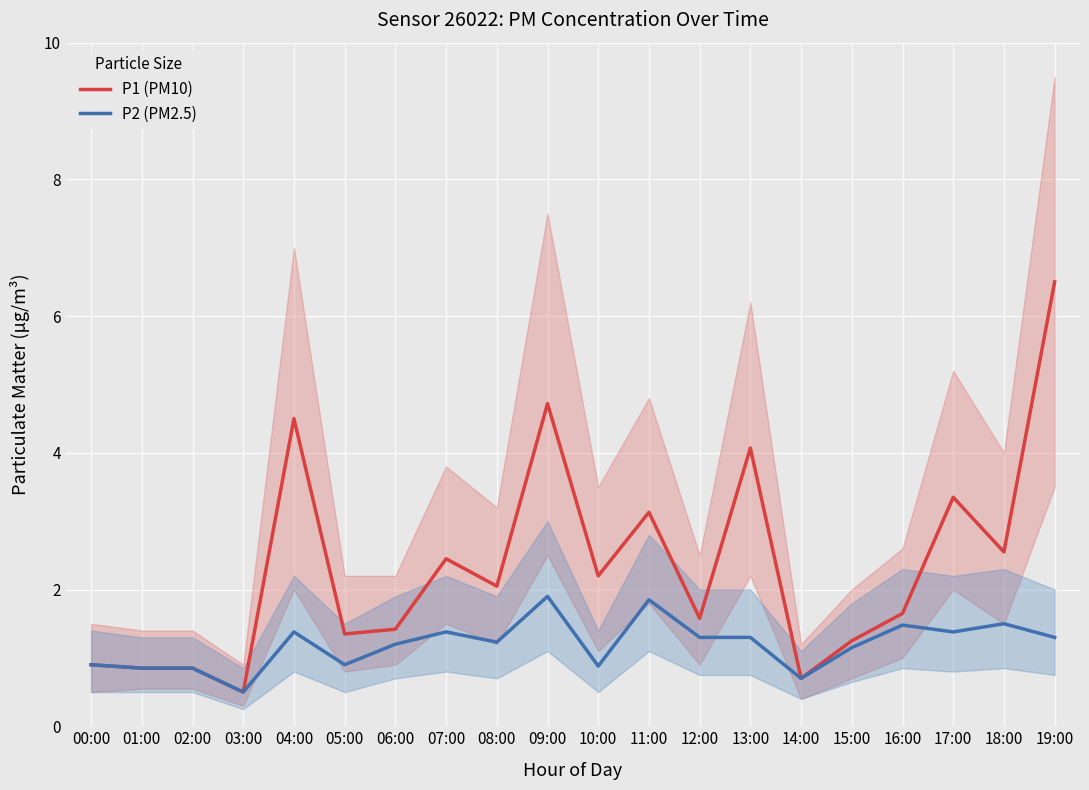

Does the chart display data point markers on the line(s)?

No